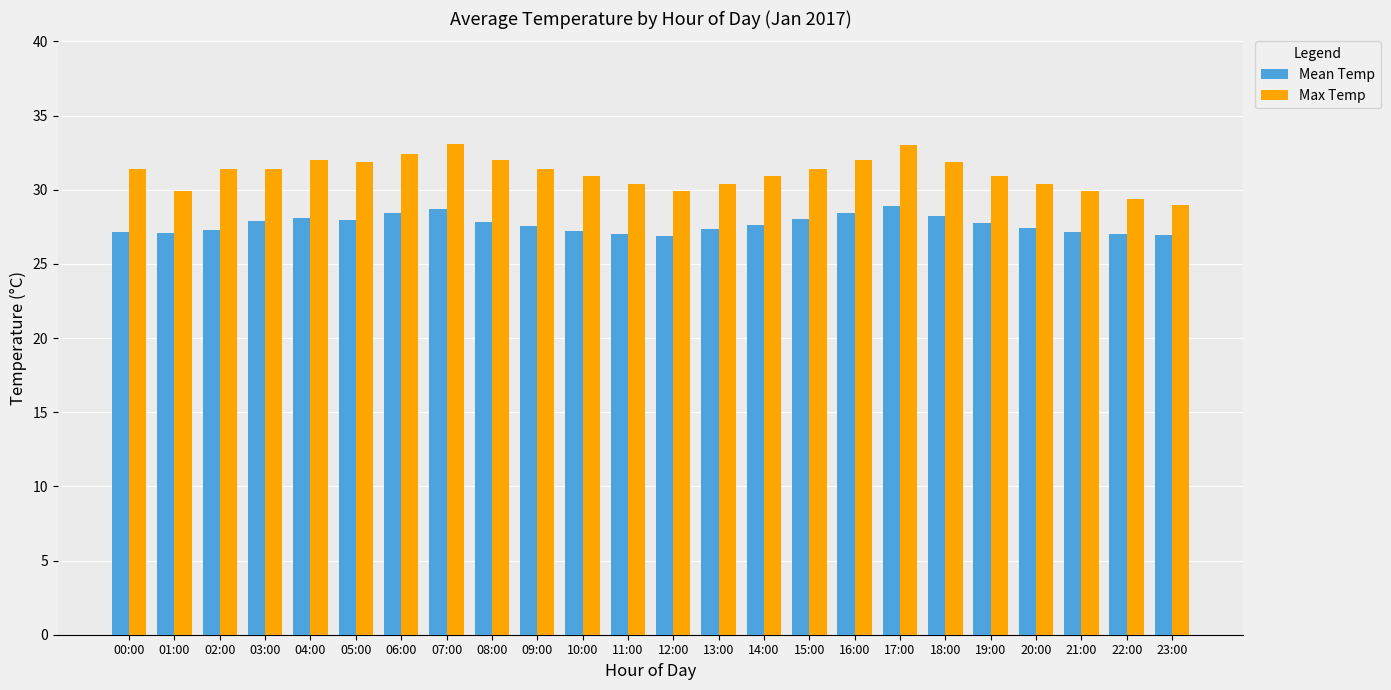

Is the value of Mean Temp at 21:00 greater than the value of Max Temp at 06:00?

No